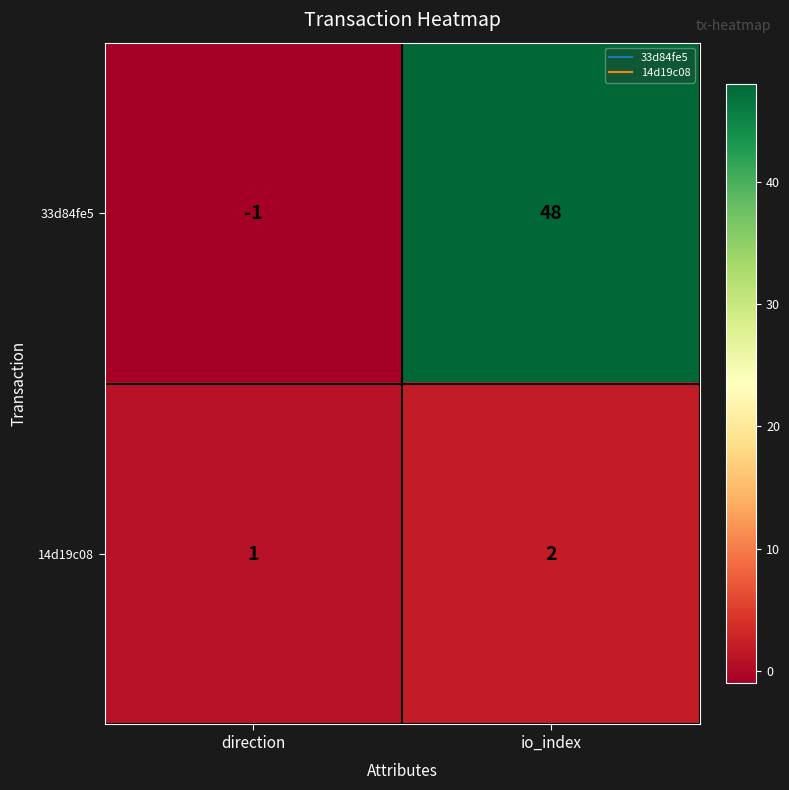

What is the total value across all series at io_index?

50